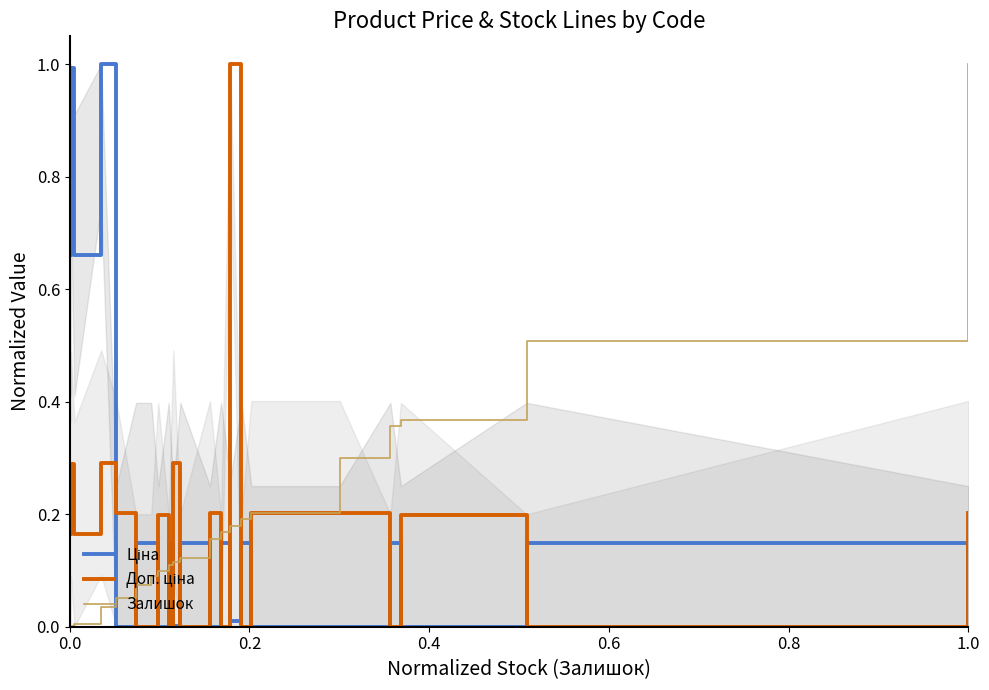

At which category is the sum across all series the highest?

1.0